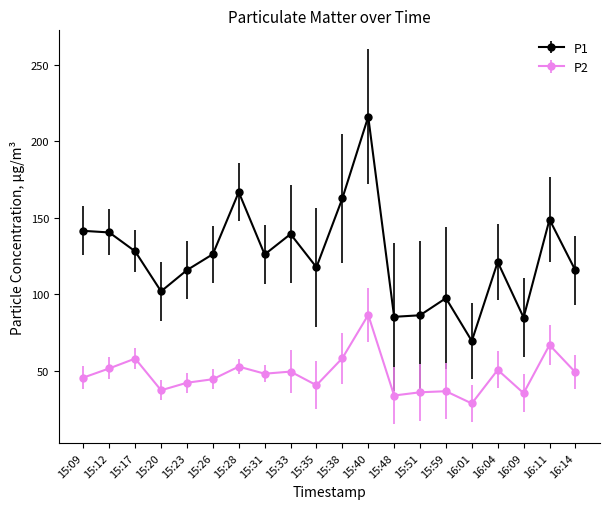

List the series in order of their overall mean, highest first.

P1, P2